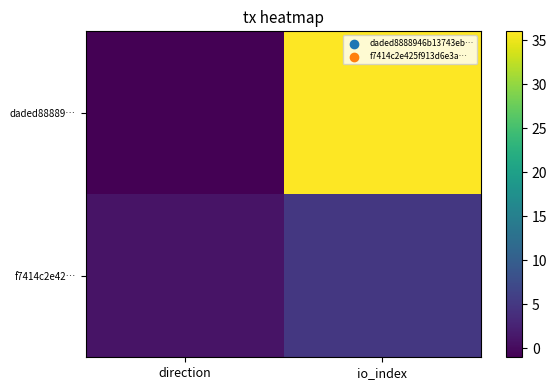

At how many categories does at least one series exceed 32?

1